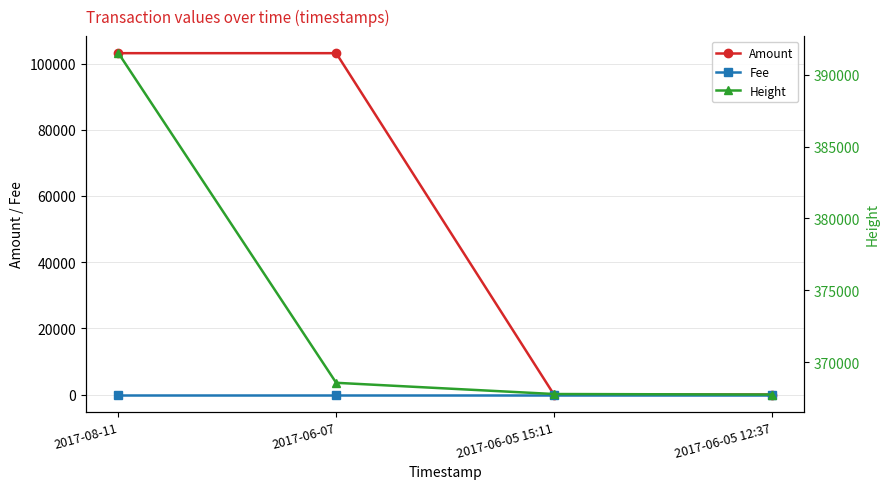

What is the average value of the Amount series?

51574.9